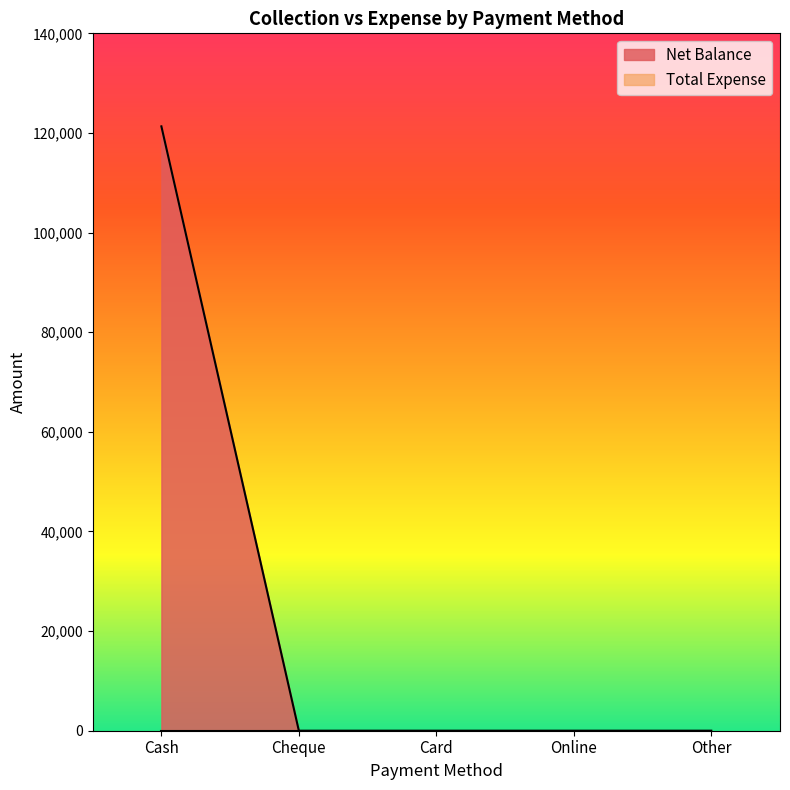

Reading left to right, list all the values displayed in this chart.

Cash=121325	Cheque=0	Card=0	Online=0	Other=0